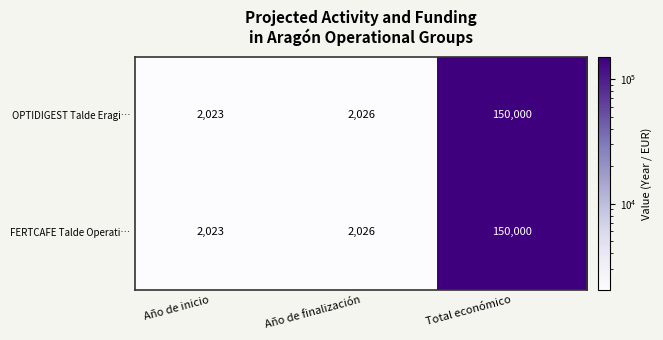

What is the highest value of the OPTIDIGEST Talde Eragi… series?

150000